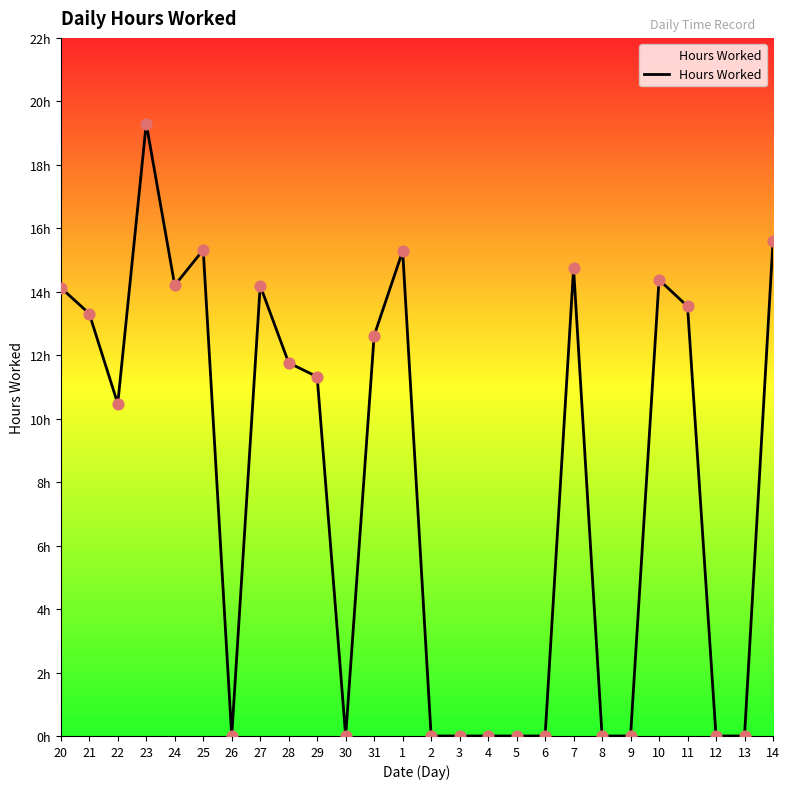

What is the change in value from 7 to 14?

+0.8